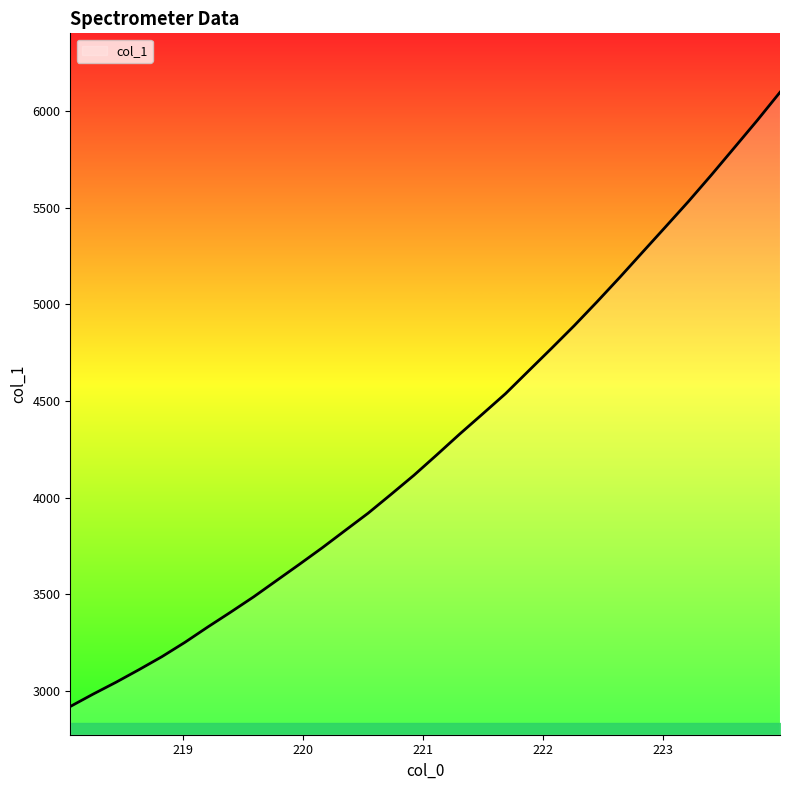

What is the maximum value shown in the chart?

6097.1